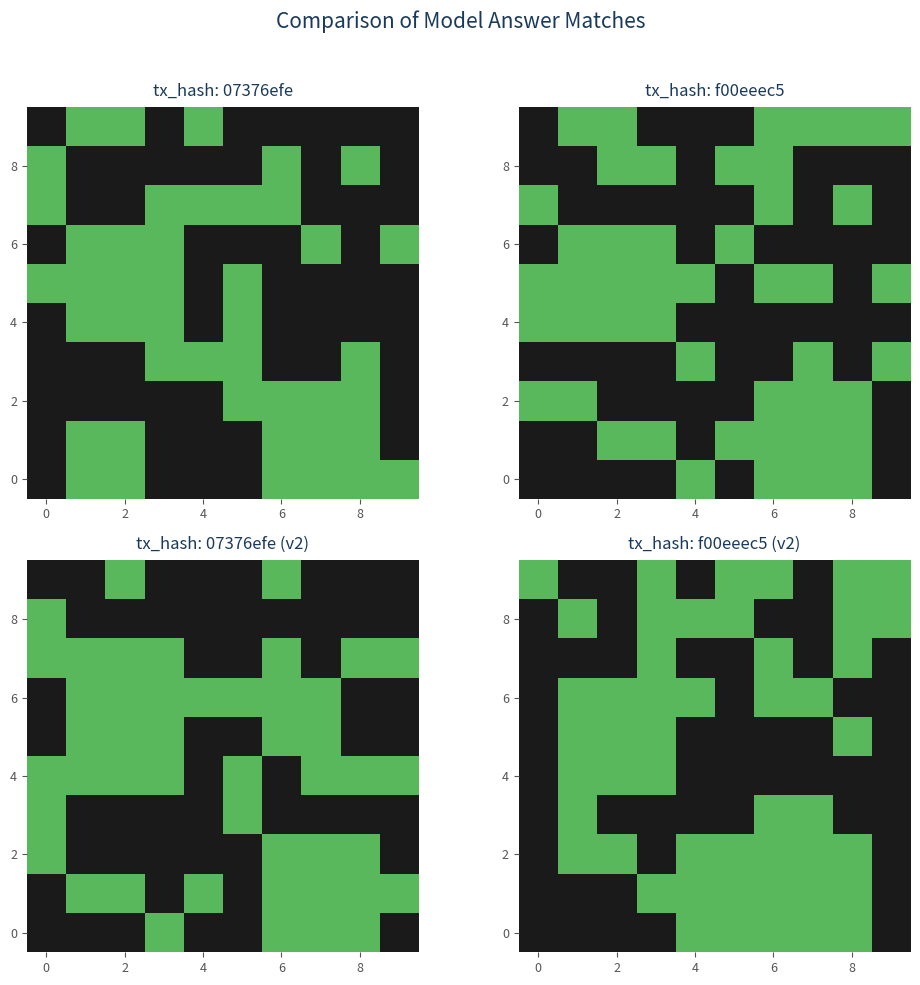

At how many categories does at least one series exceed 0?

10